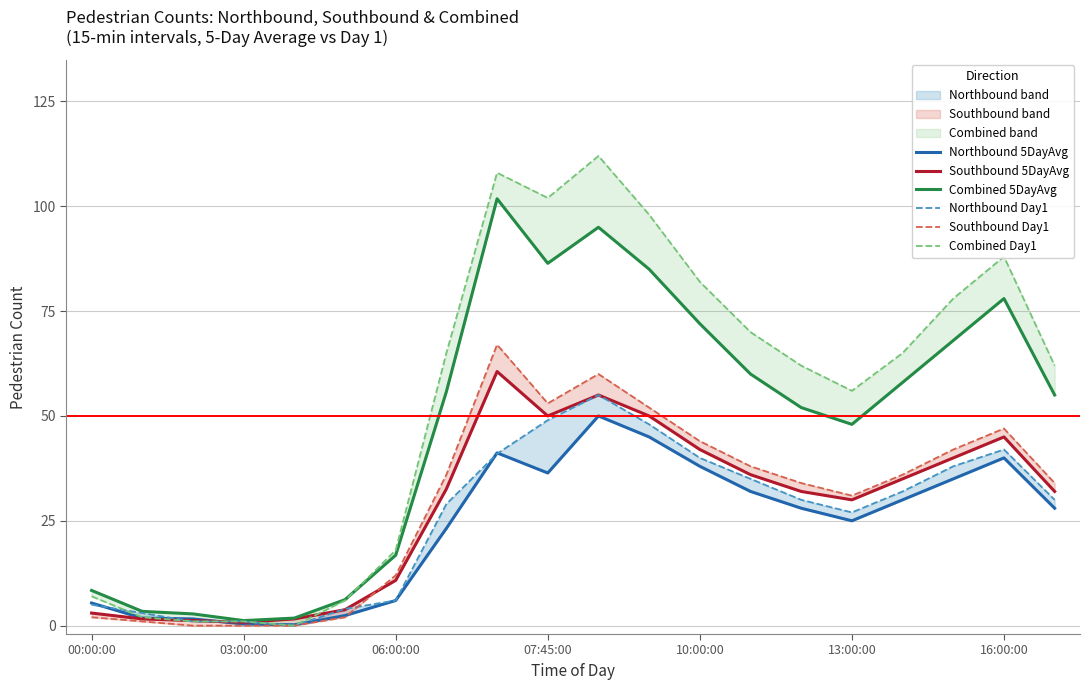

Is the value of Combined Day1 at 18 greater than the value of Northbound 5DayAvg at 10?

Yes